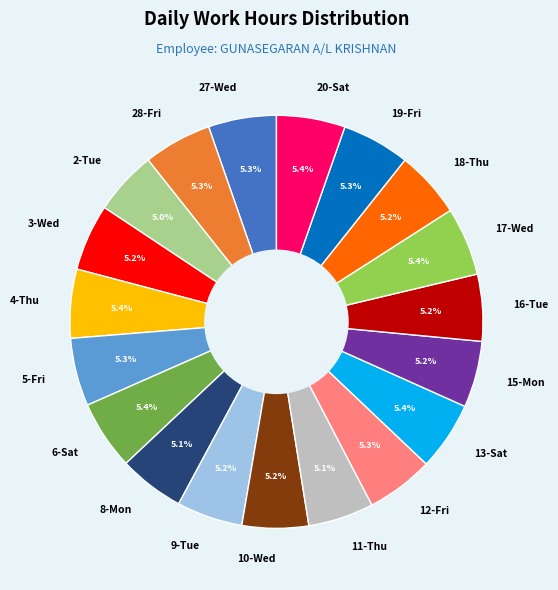

To the nearest percent, what portion does 8-Mon represent?

5%